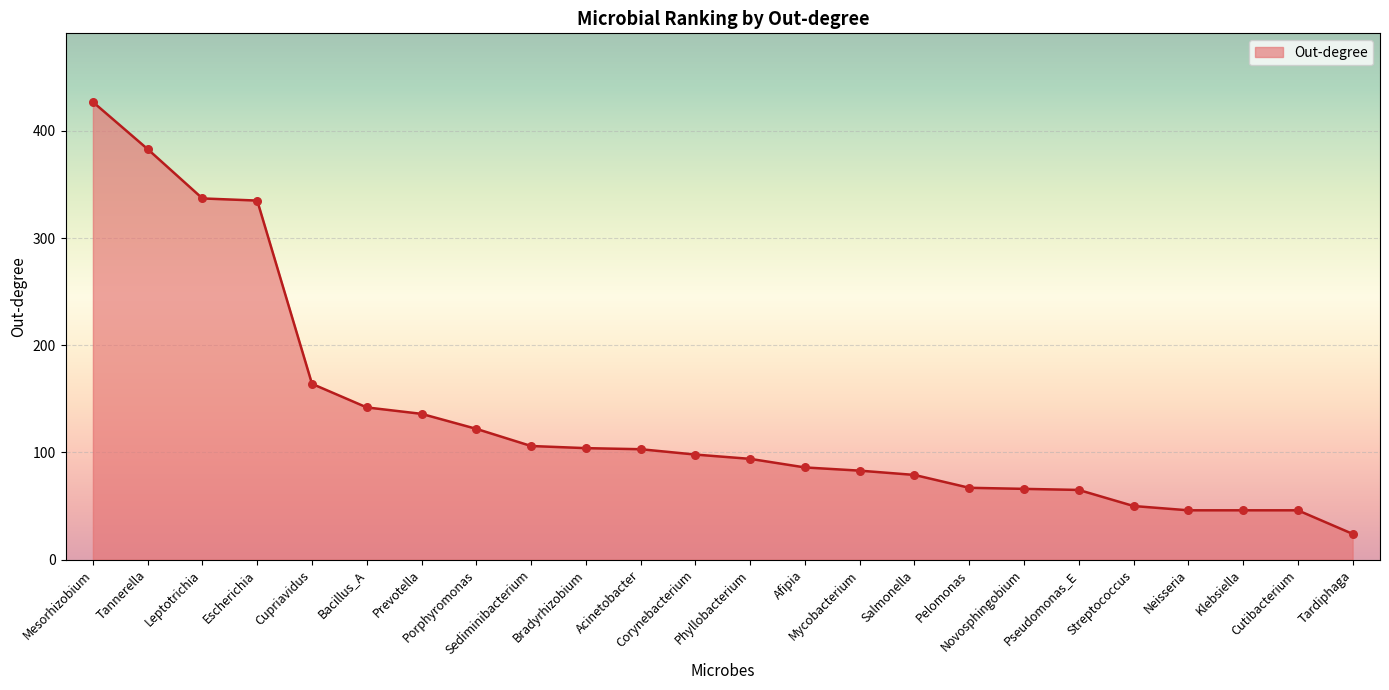

What is the change in value from Acinetobacter to Afipia?

-17